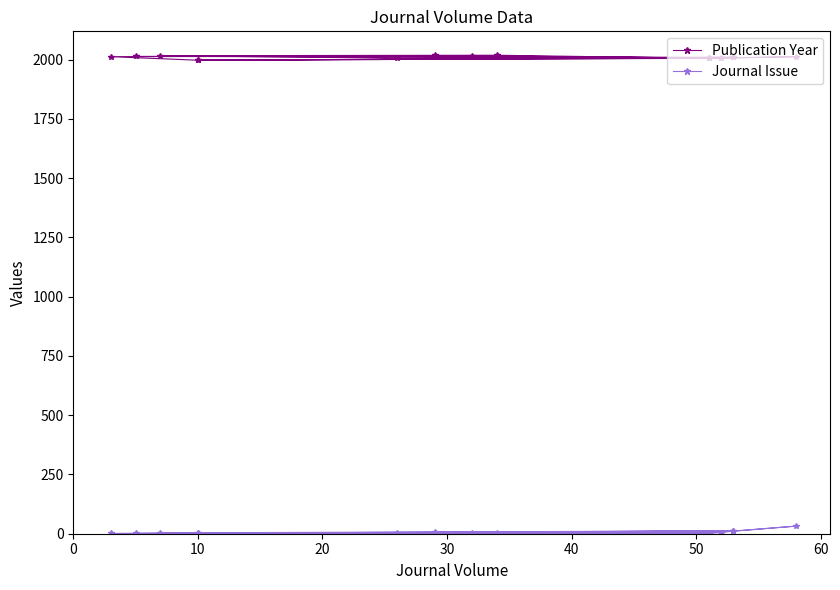

Rank the series at 50 from lowest to highest value.

Journal Issue, Publication Year